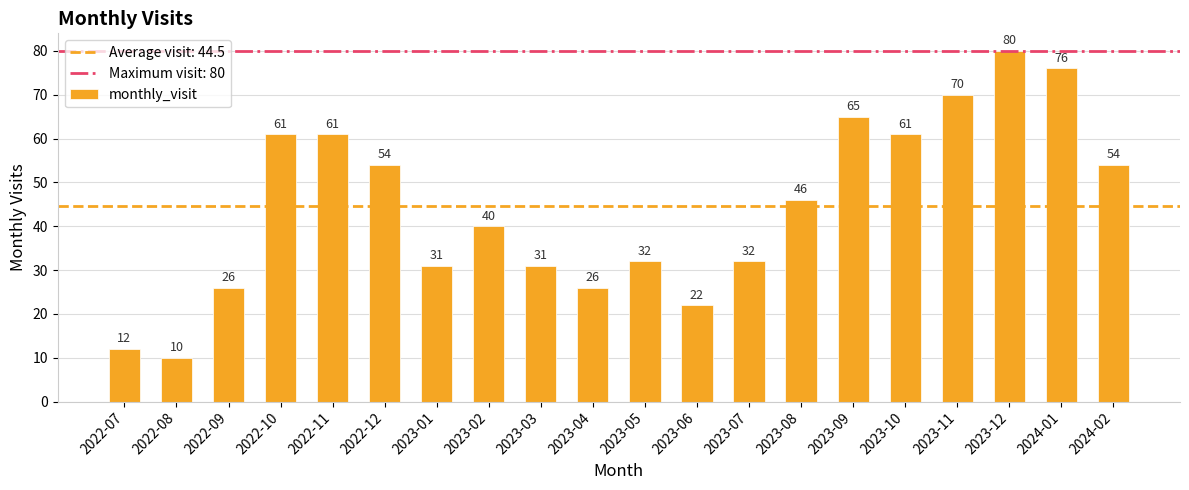

Where is the data nearest to the value 45?

2023-08